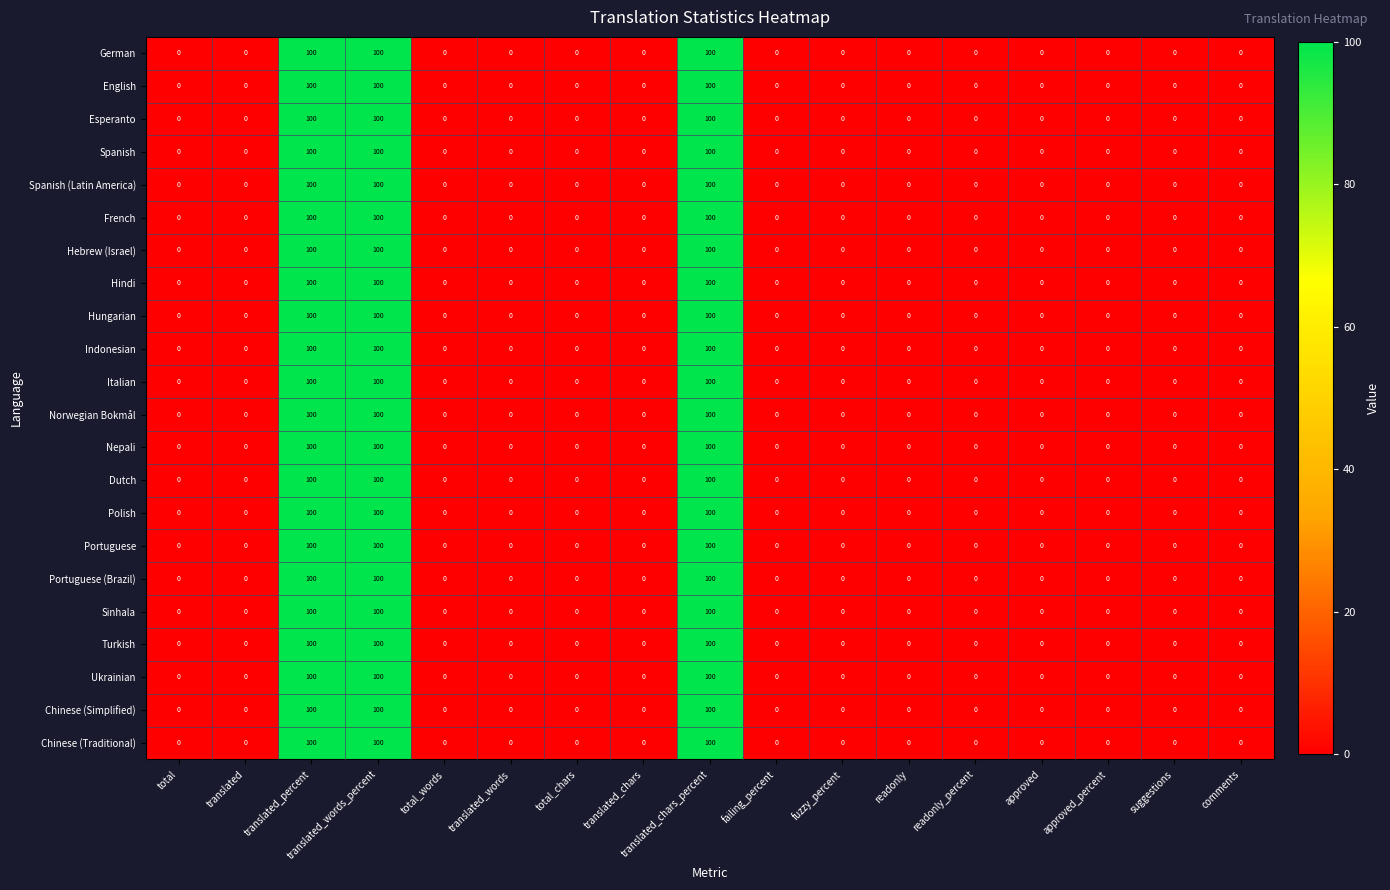

What is the difference between the maximum and minimum values in the Spanish (Latin America) series?

100